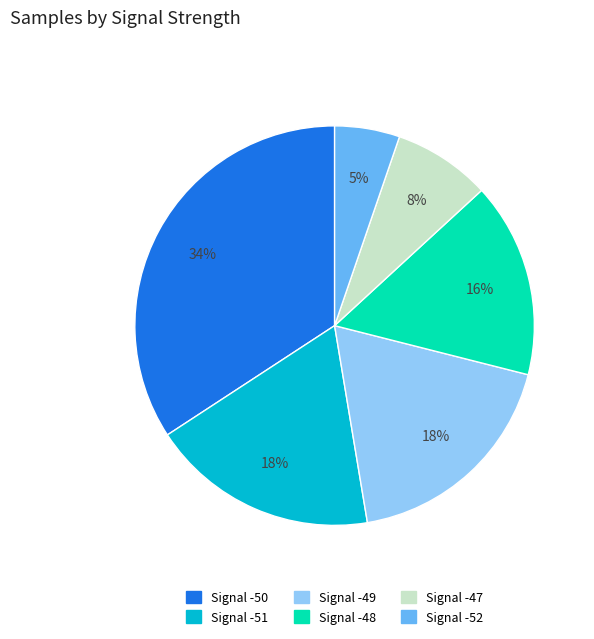

Is there a majority slice in this chart?

No